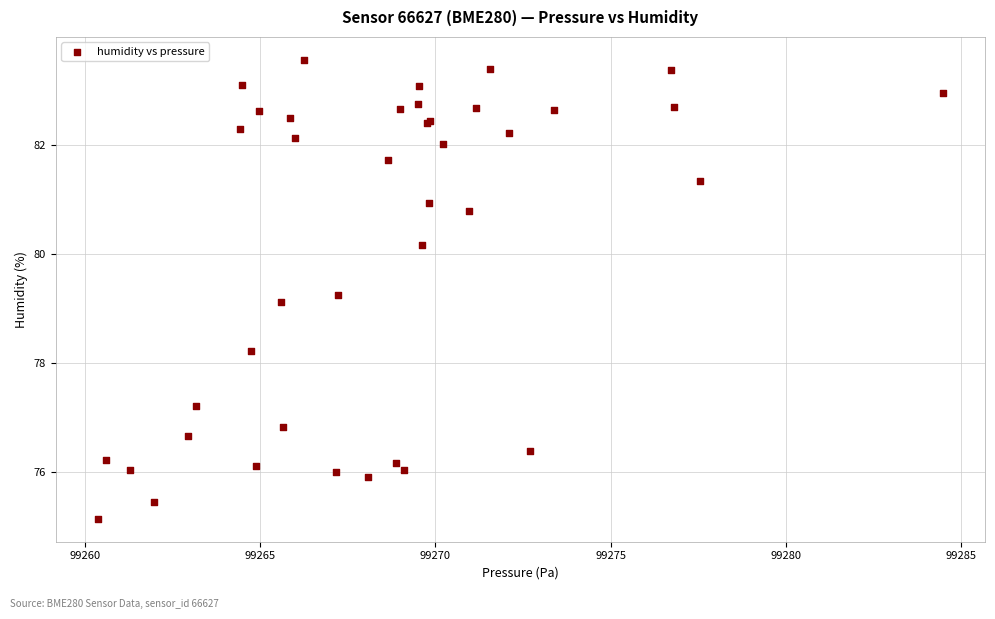

What Y value in the scatter plot is closest to 79?

79.1